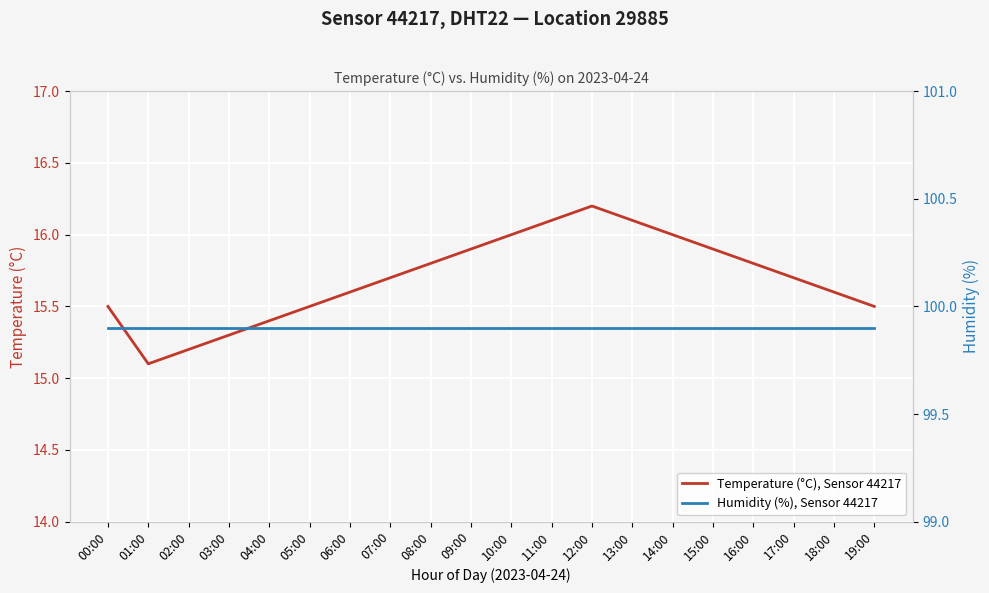

What is the sum of the Humidity (%), Sensor 44217 values at 15:00 and 08:00?

199.8